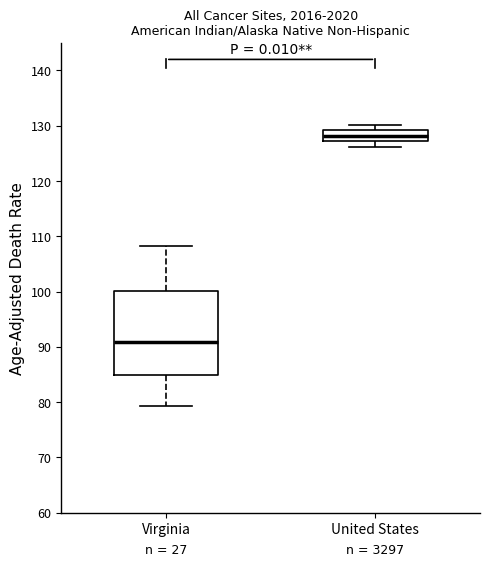

Where is the upper edge of the box for United States on the y-axis? The values are not printed on the chart, so give them approximately, as read against the axis.

129